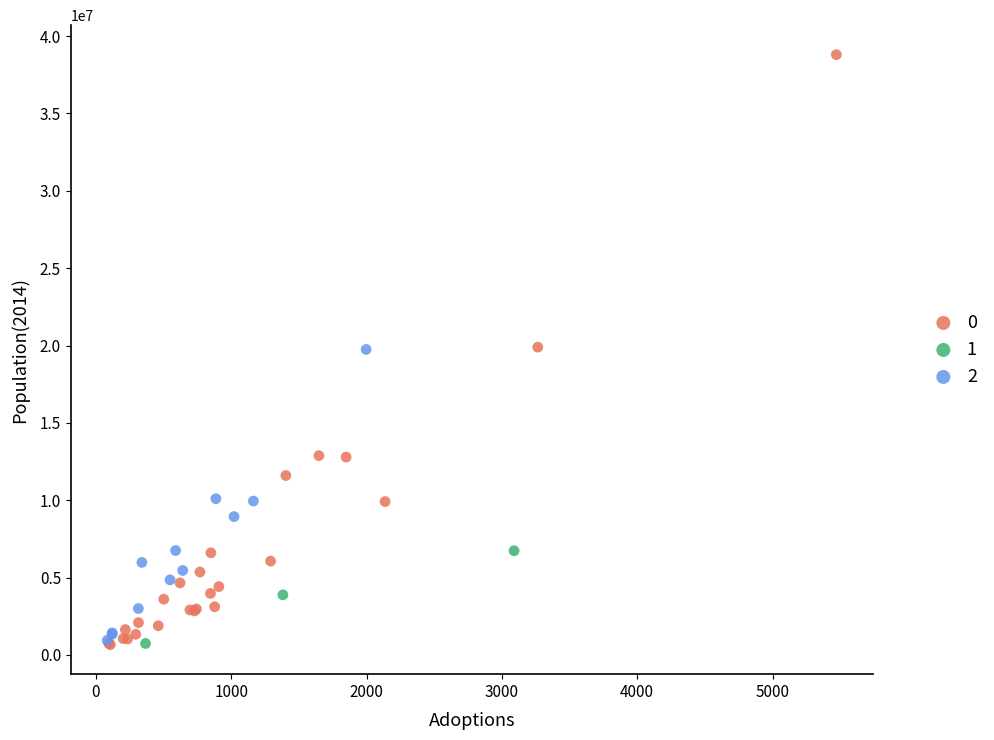

Which series contains the highest Y value?

0